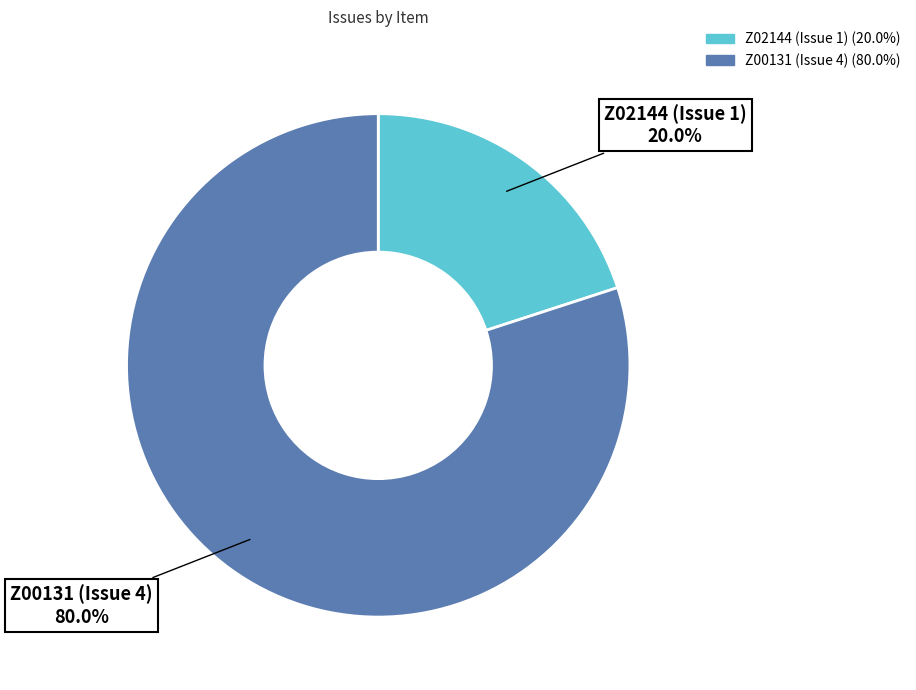

Which slice is the smallest?

Z02144 (Issue 1)